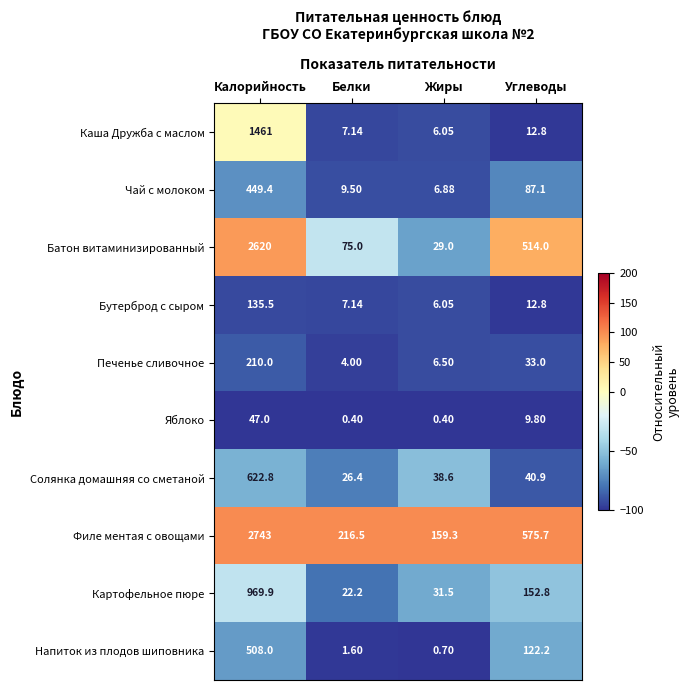

Which series has the largest range (max minus min)?

Батон витаминизированный